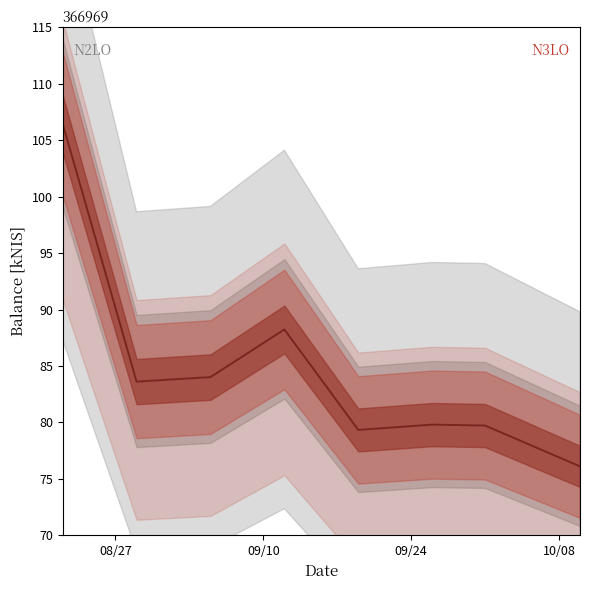

What is the value of the N3LO point at the 6th from the left?

79.8